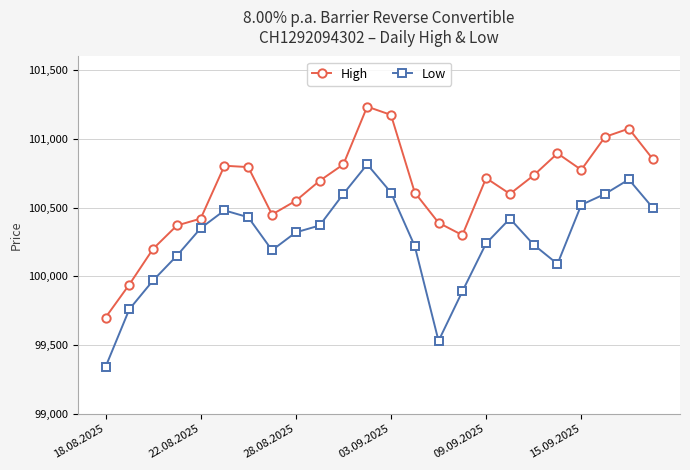

What is the value of the High point at the 21st from the left?

100775